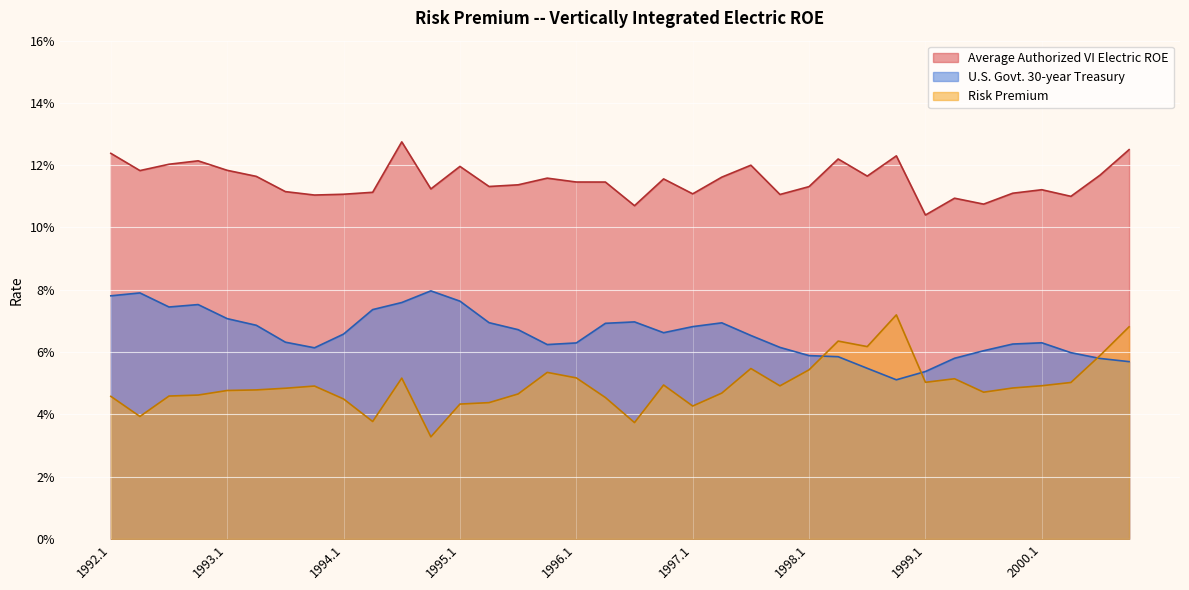

True or false: Average Authorized VI Electric ROE and Risk Premium cross at least once.

False